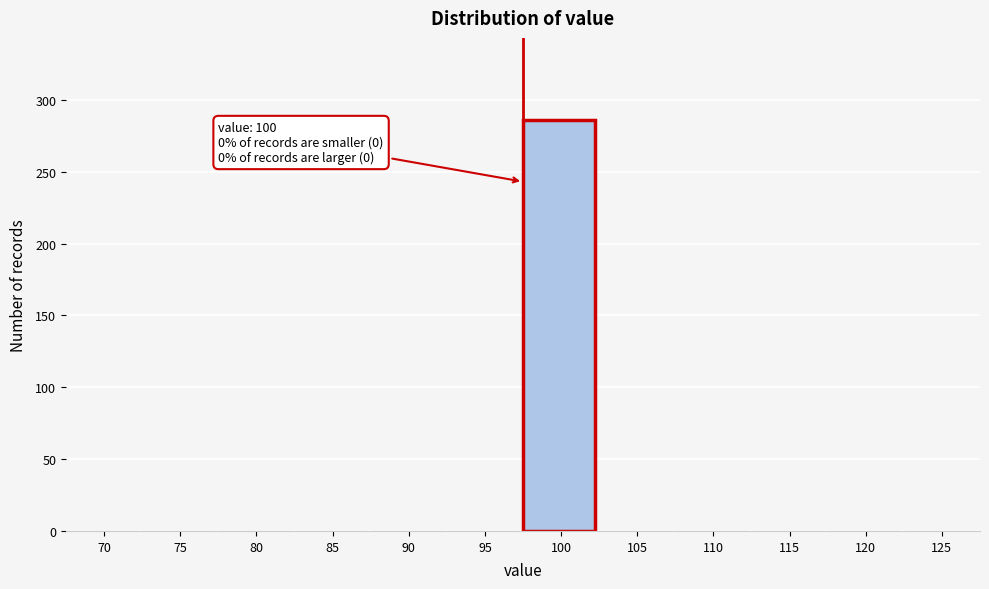

Reading right to left, transcribe all the data shown in this chart.

125=0	120=0	115=0	110=0	105=0	100=286	95=0	90=0	85=0	80=0	75=0	70=0